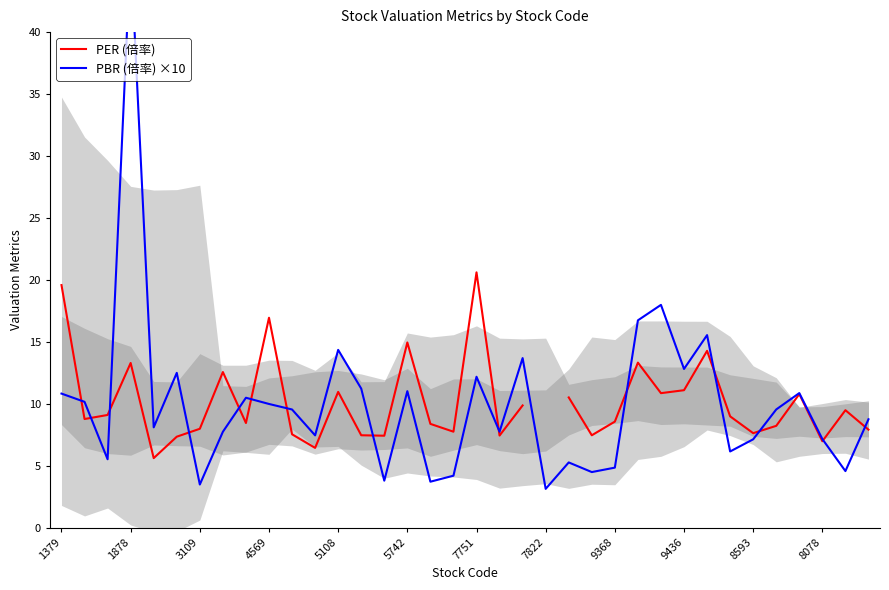

What is the greatest value displayed?

46.6